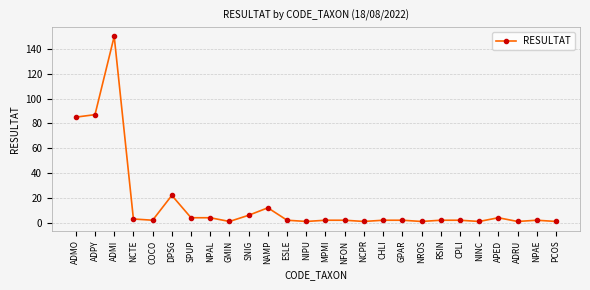

The chart shows a value of 54 at ADMO. True or false?

False